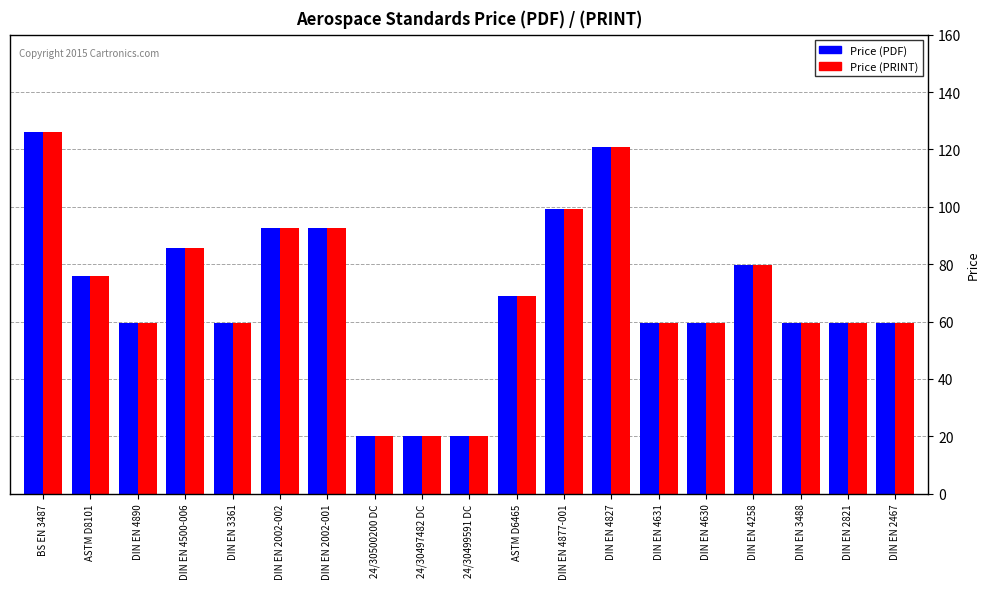

How many bars are there in total?

38